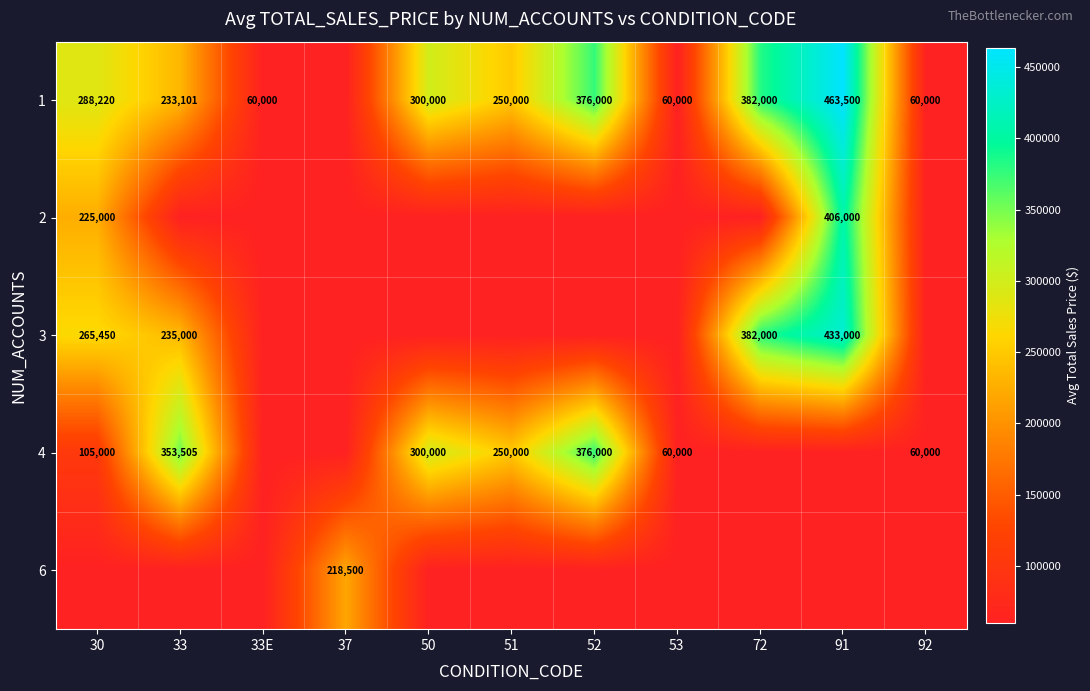

At which category is the sum across all series the highest?

91